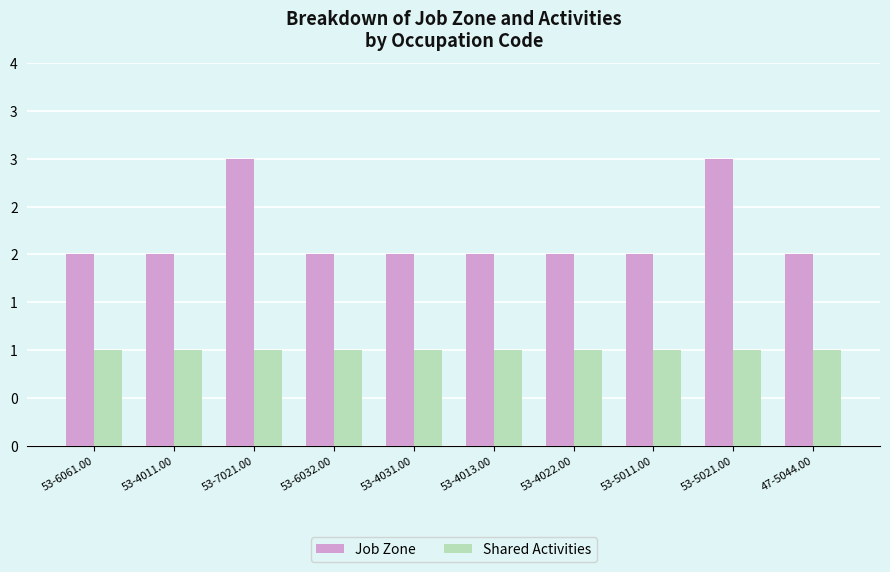

What is the spread (max minus min) of values at 53-4022.00?

1